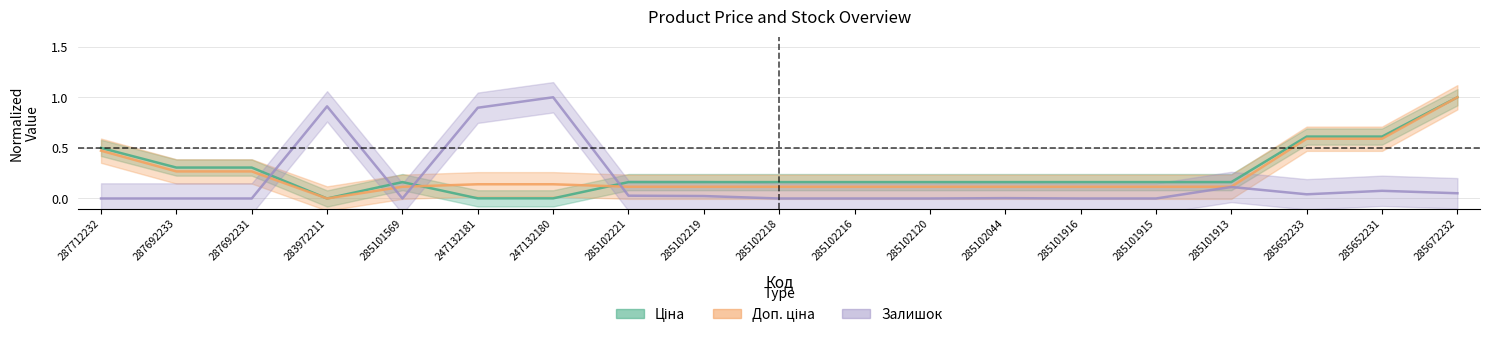

Is it true that Ціна equals 0.6 at 285652231?

True